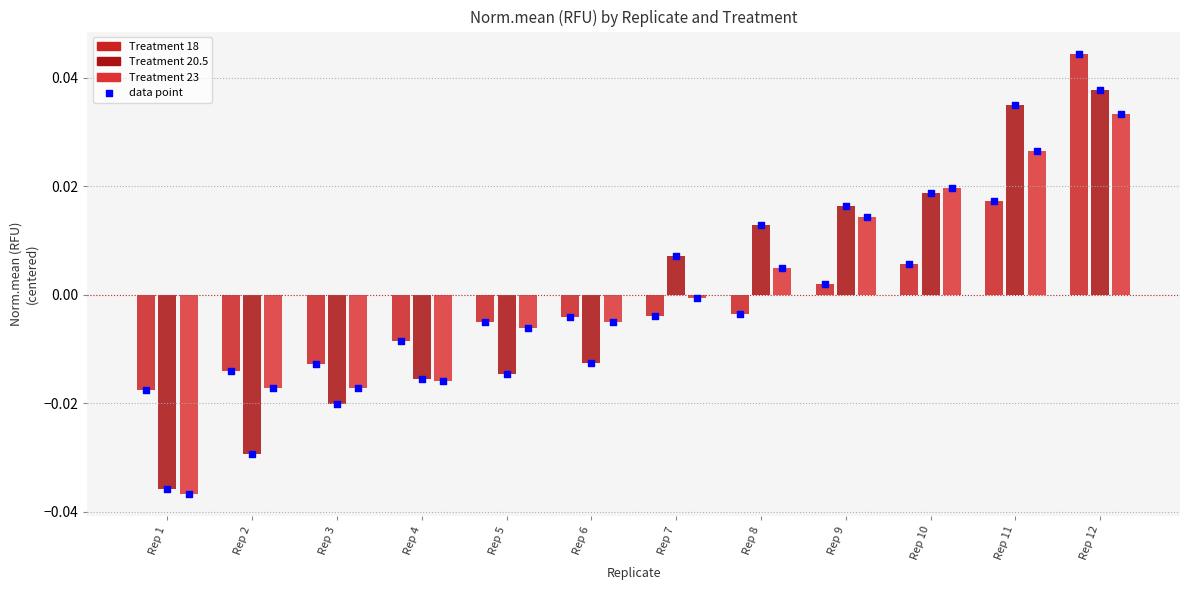

Which series has the largest Y range (max minus min)?

Treatment 20.5